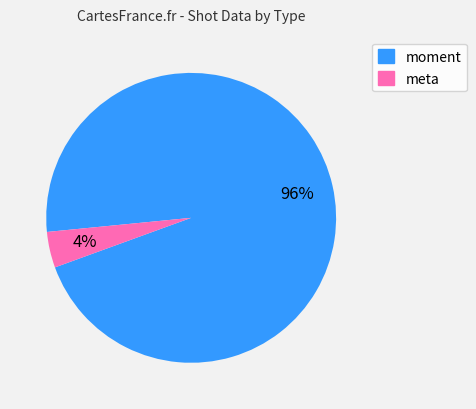

Rank the categories by value from highest to lowest.

moment, meta